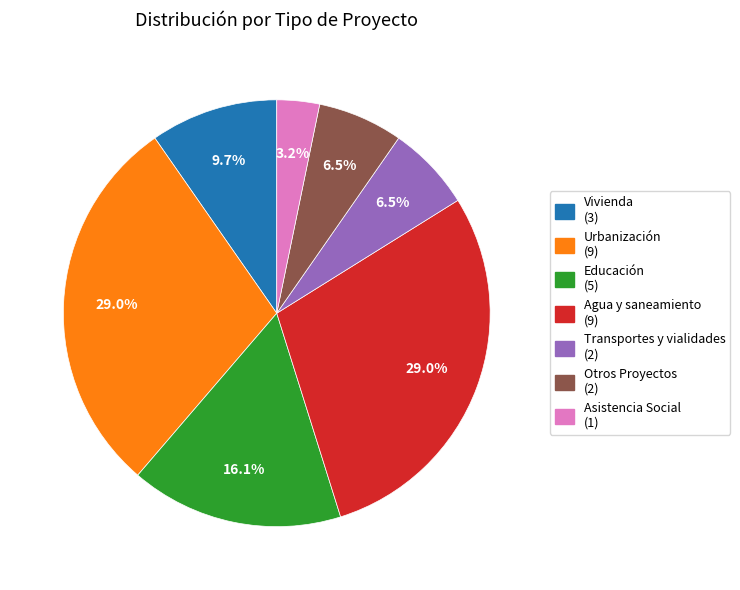

To the nearest percent, what is the combined percentage of Vivienda and Agua y saneamiento?

39%